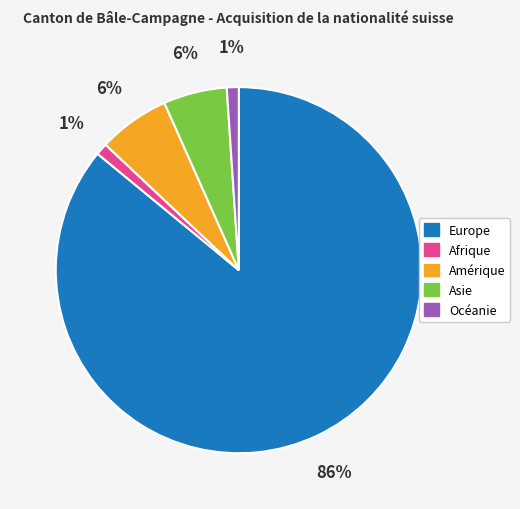

Is the sum of Asie and Afrique greater than half?

No